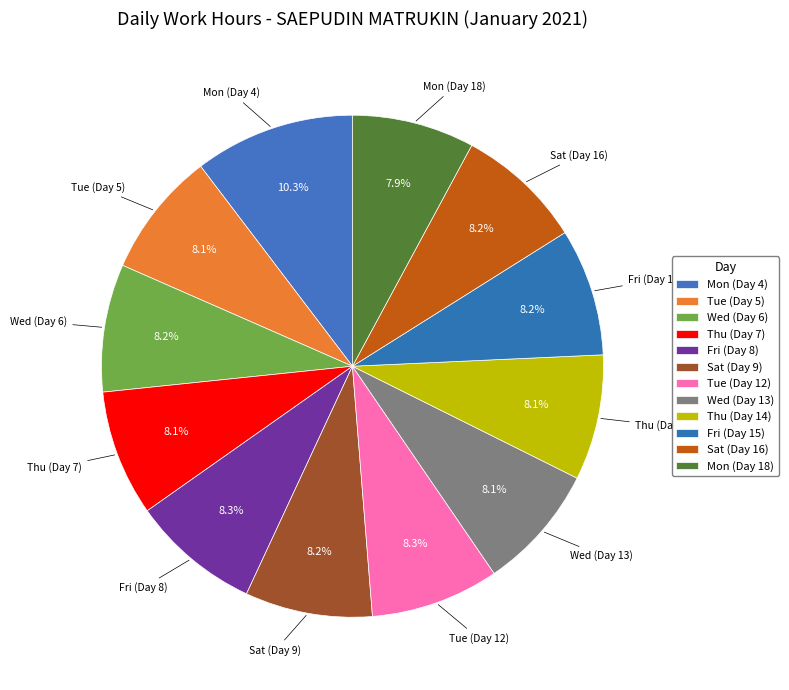

Approximately how many times larger is the value at Fri (Day 8) compared to Sat (Day 16)?

1.0